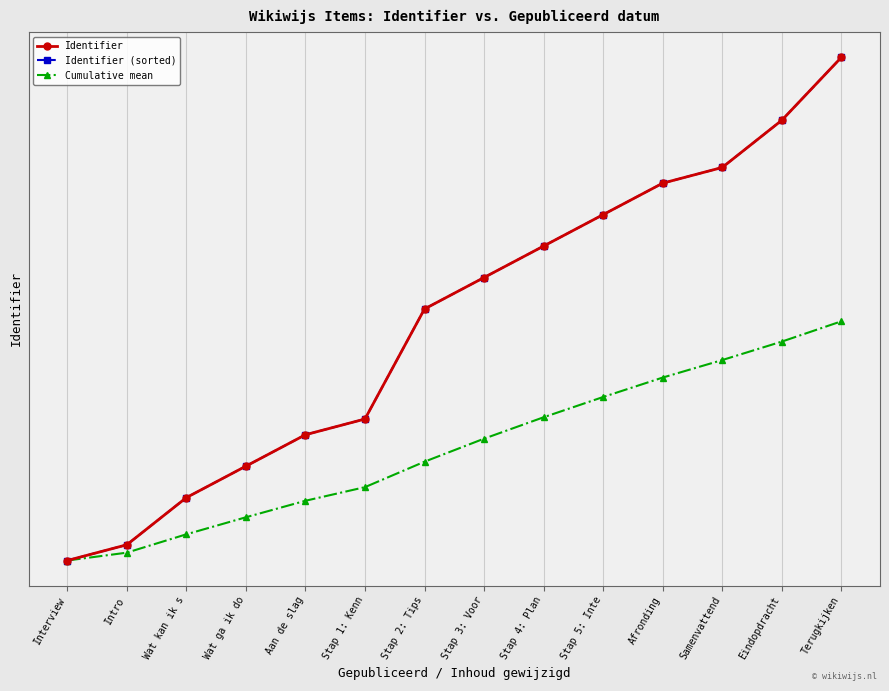

What is the spread (max minus min) of values at Samenvattend?

12.2